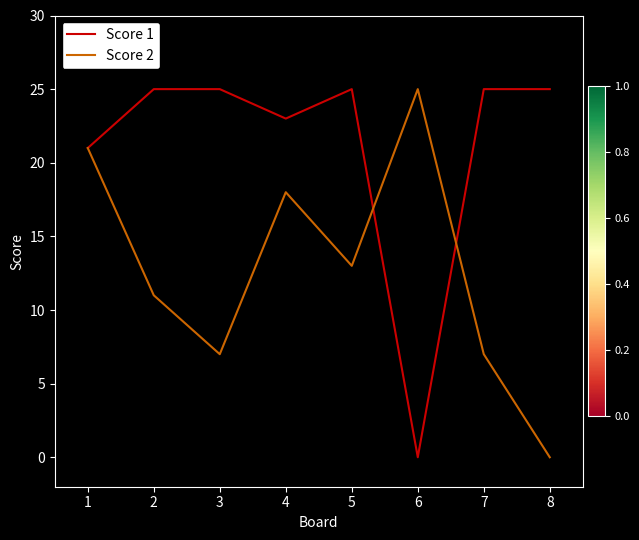

How many lines are shown in the chart?

2